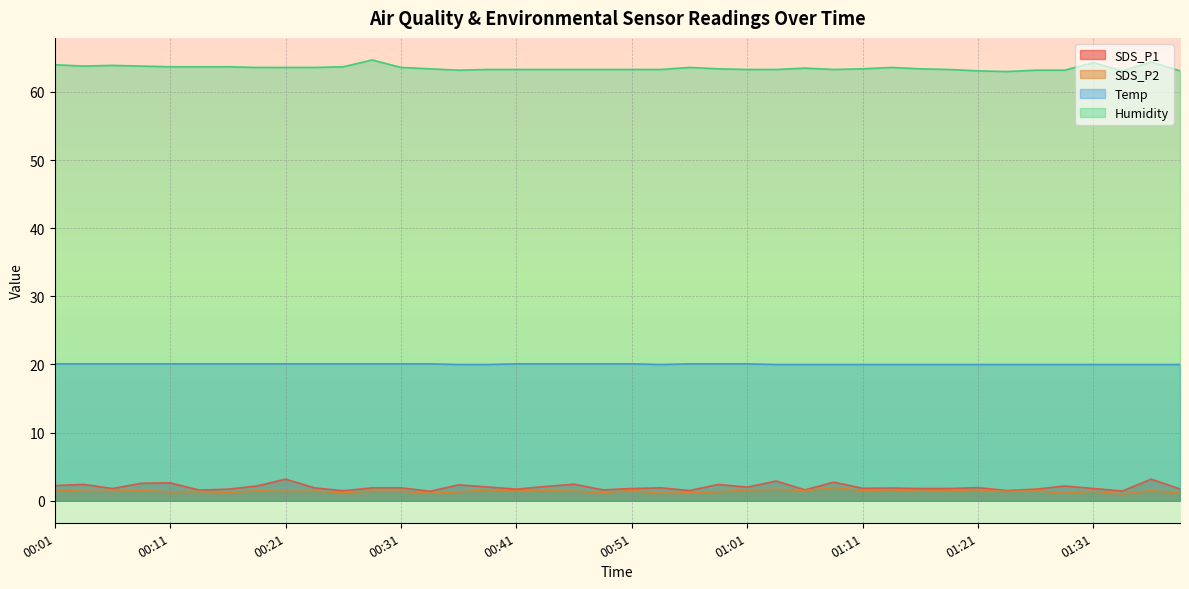

True or false: SDS_P2 and Humidity cross at least once.

False